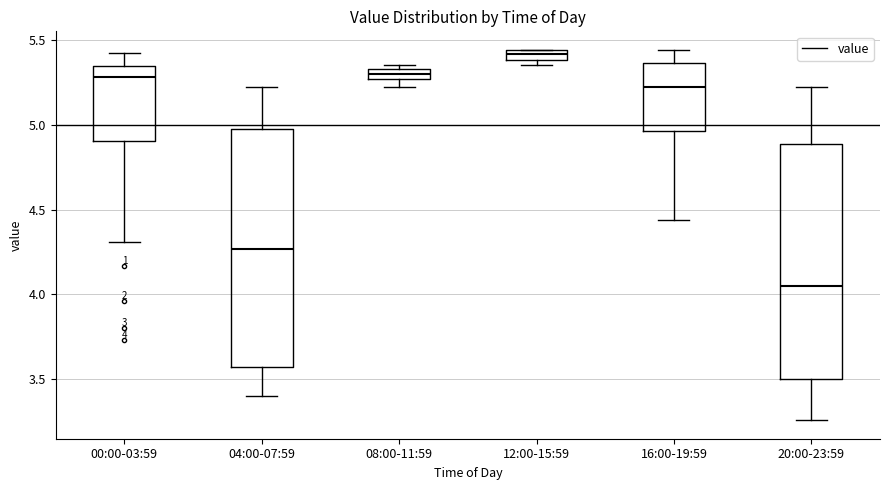

Which box's median line is the lowest?

20:00-23:59